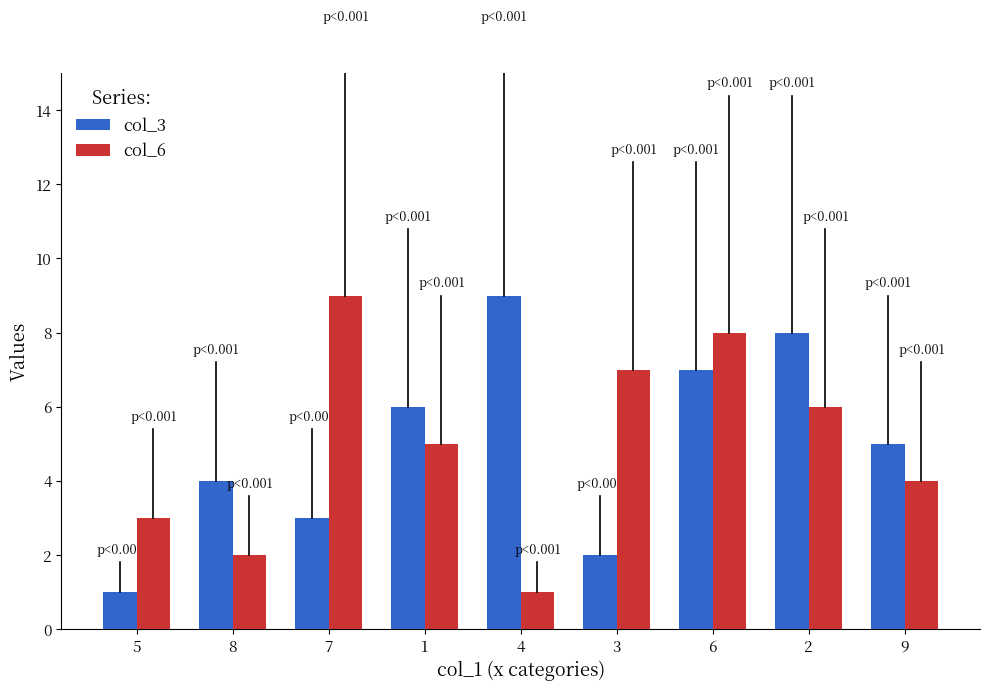

How many series are shown in this chart?

2